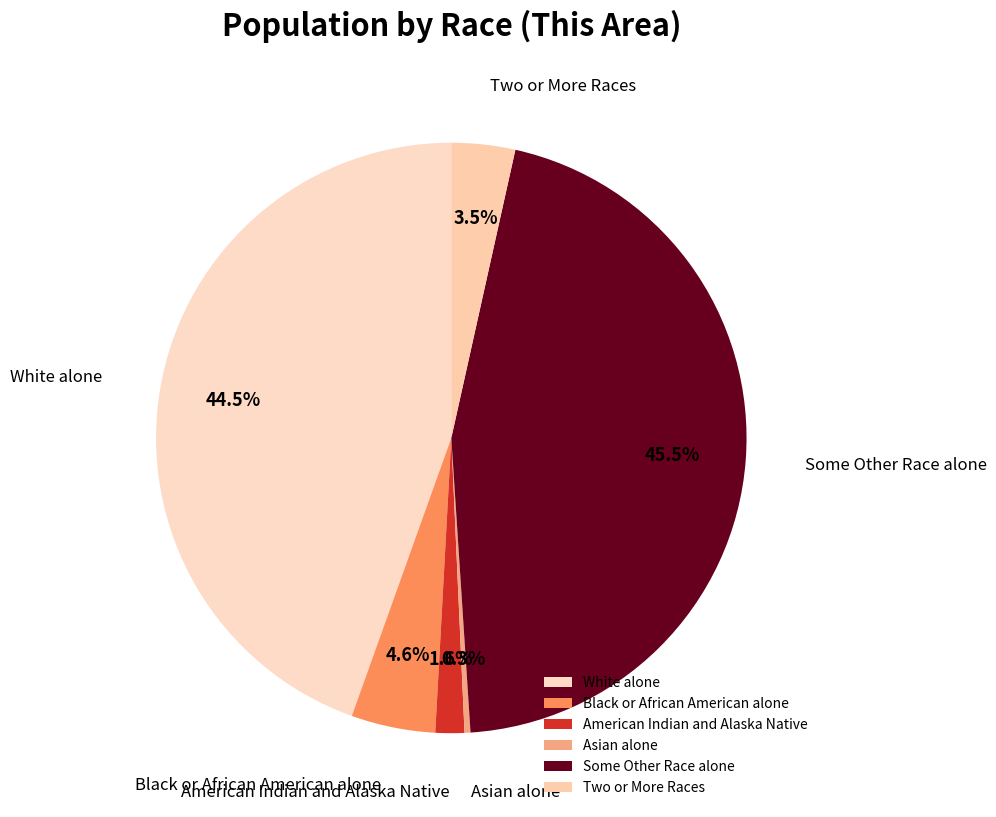

True or false: American Indian and Alaska Native accounts for 2% of the total.

True